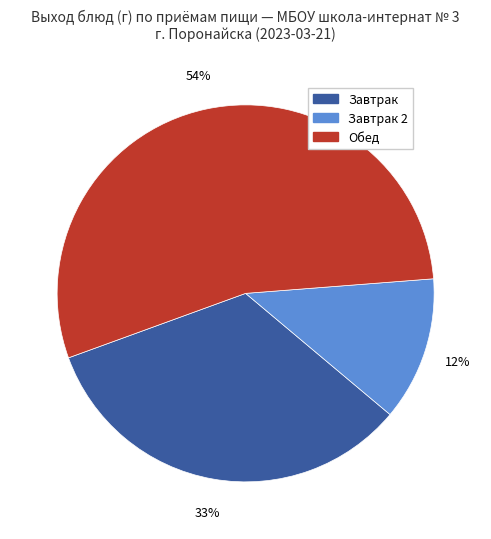

To the nearest percent, what is the average slice percentage?

33%